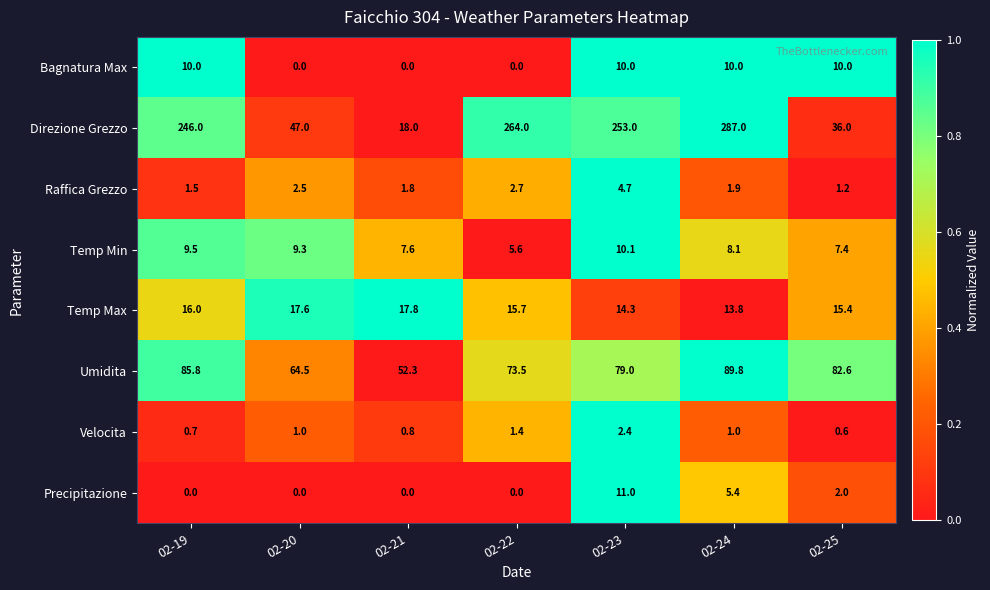

Rank the series at 02-25 from highest to lowest value.

Umidita, Direzione Grezzo, Temp Max, Bagnatura Max, Temp Min, Precipitazione, Raffica Grezzo, Velocita